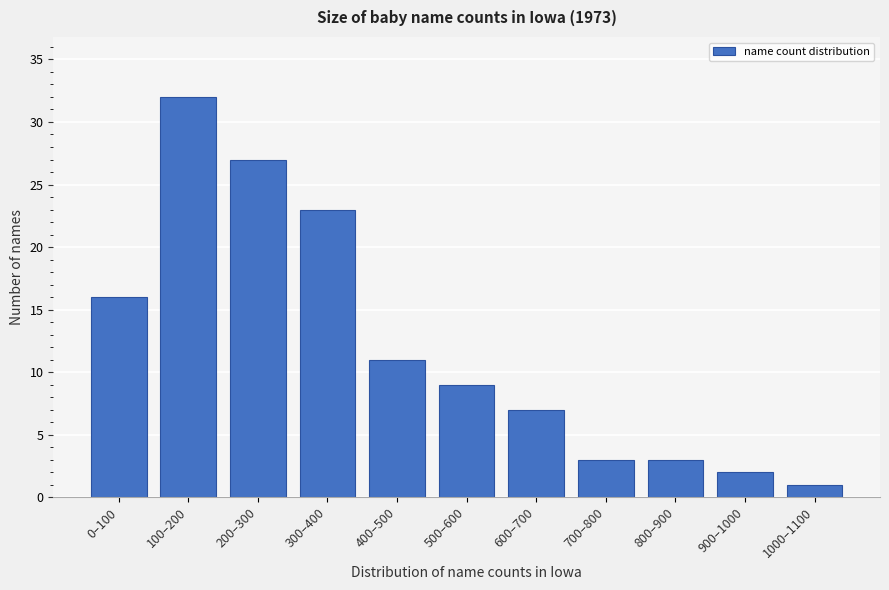

Reading left to right, what are all the values shown in this chart?

0–100=16	100–200=32	200–300=27	300–400=23	400–500=11	500–600=9	600–700=7	700–800=3	800–900=3	900–1000=2	1000–1100=1